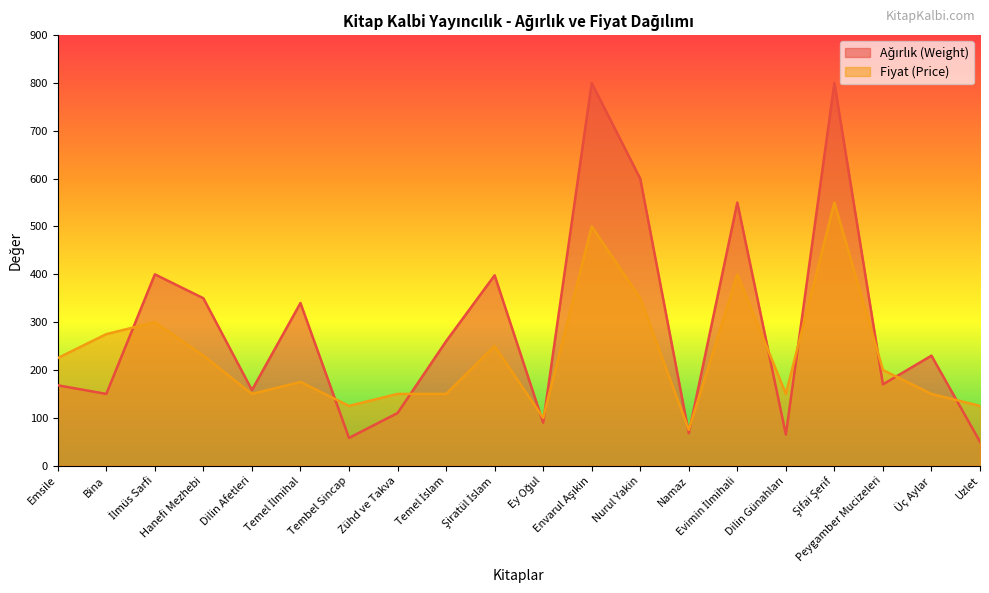

What is the difference between the maximum and minimum values in the Fiyat (Price) series?

475